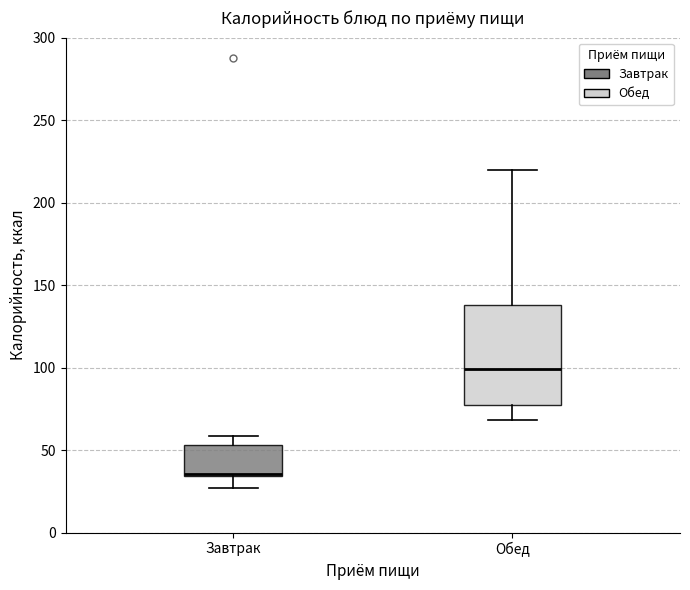

Where is the upper edge of the box for Обед on the y-axis? The values are not printed on the chart, so give them approximately, as read against the axis.

140